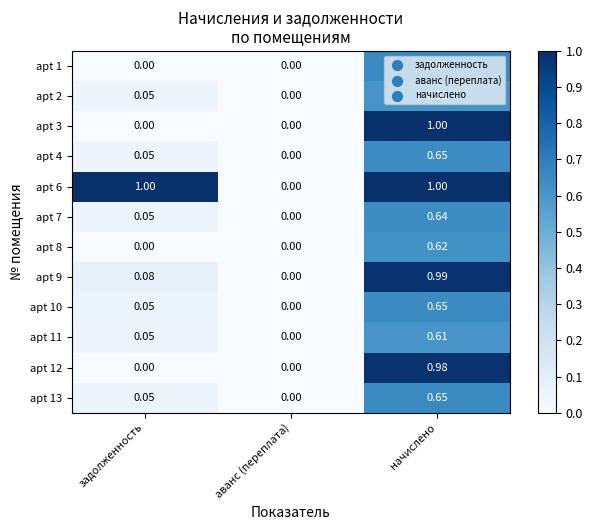

Is the value of apt 12 at начислено greater than the value of apt 1 at аванс (переплата)?

Yes